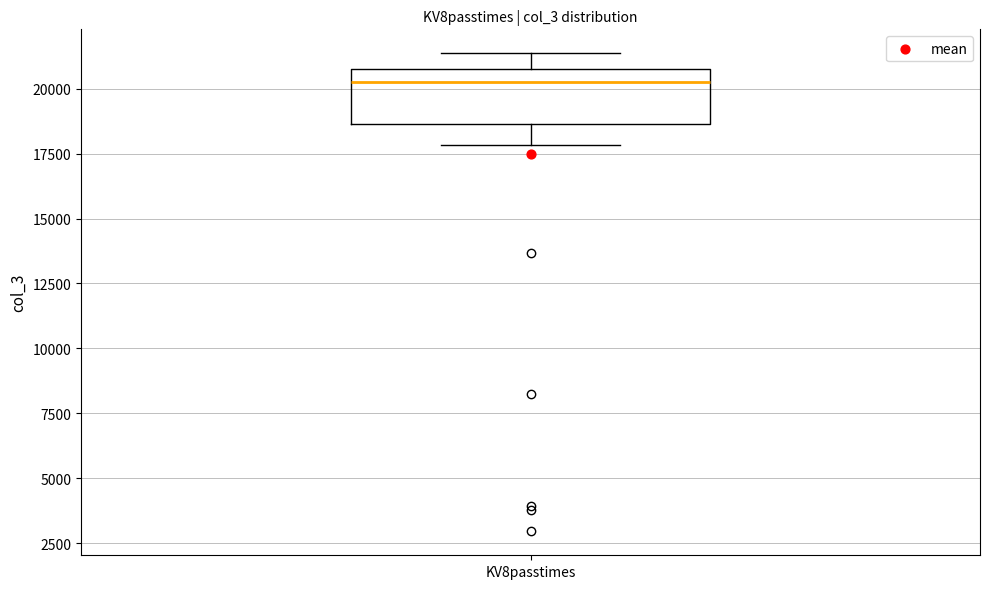

Transcribe this box plot: give where the median line is, the range the box spans, and where the two whiskers end, as read against the y-axis. The values are not printed on the chart, so give them approximately, as read against the axis.

median 20500, box 18500 to 21000, whiskers 18000 to 21500